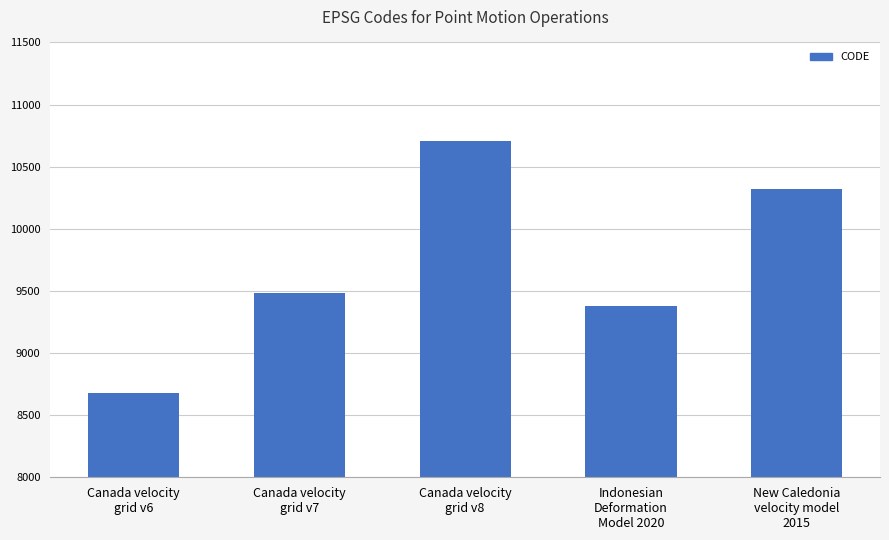

How many distinct data groups are displayed?

1